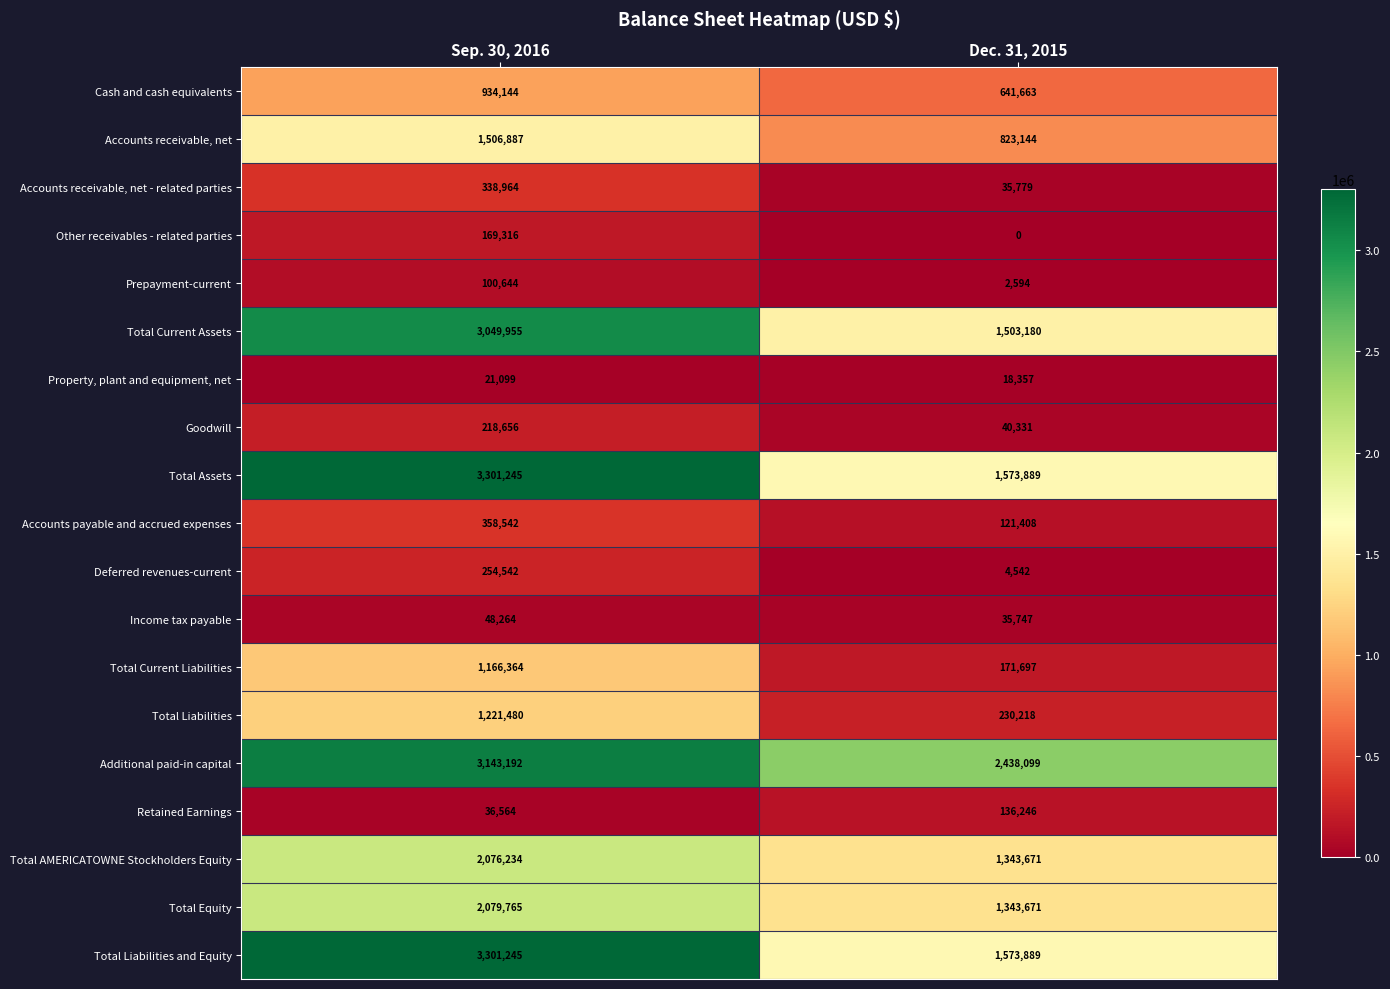

What is the approximate value of Cash and cash equivalents at Sep. 30, 2016?

934144